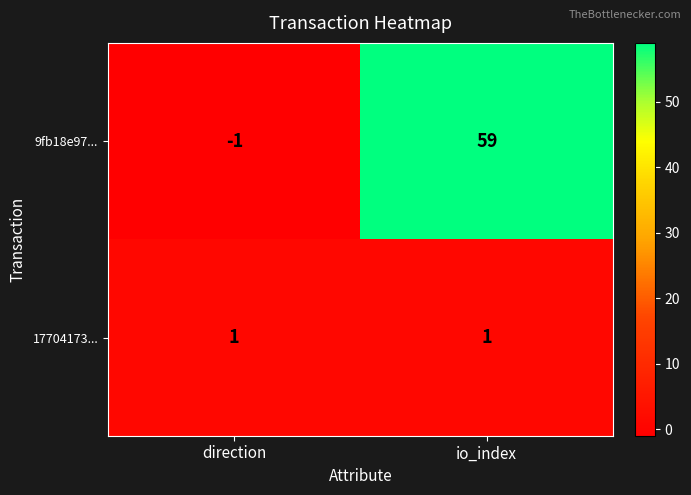

At which category does the chart reach its peak across all series?

io_index